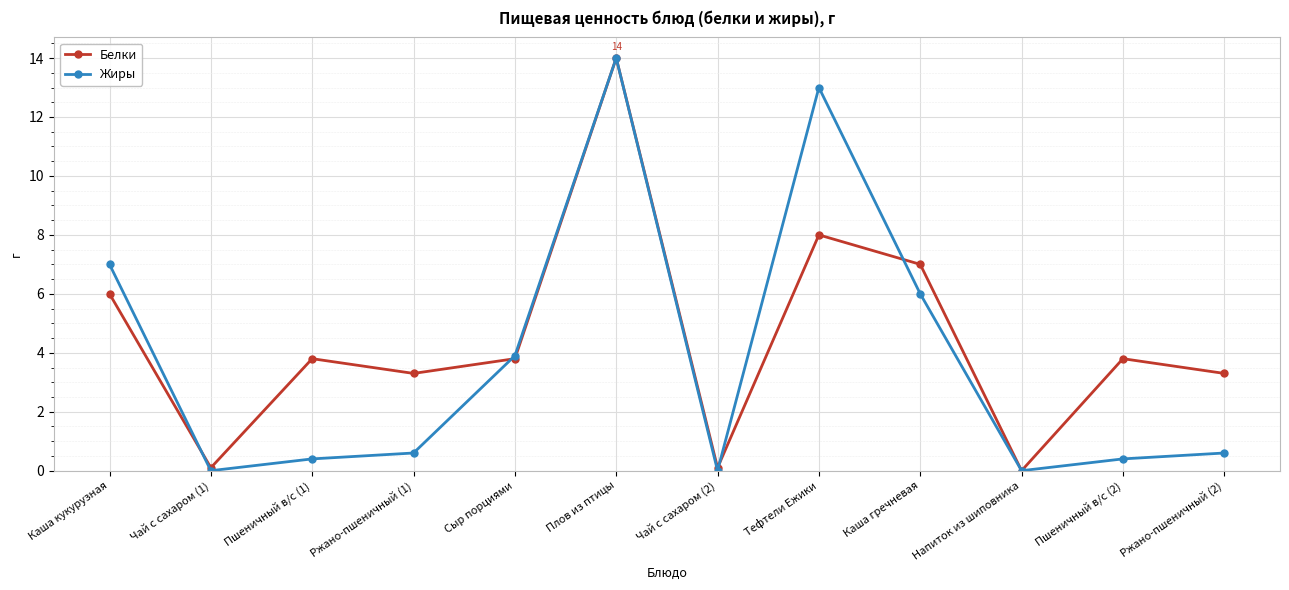

At Ржано-пшеничный (2), list the series in order from smallest to largest.

Жиры, Белки